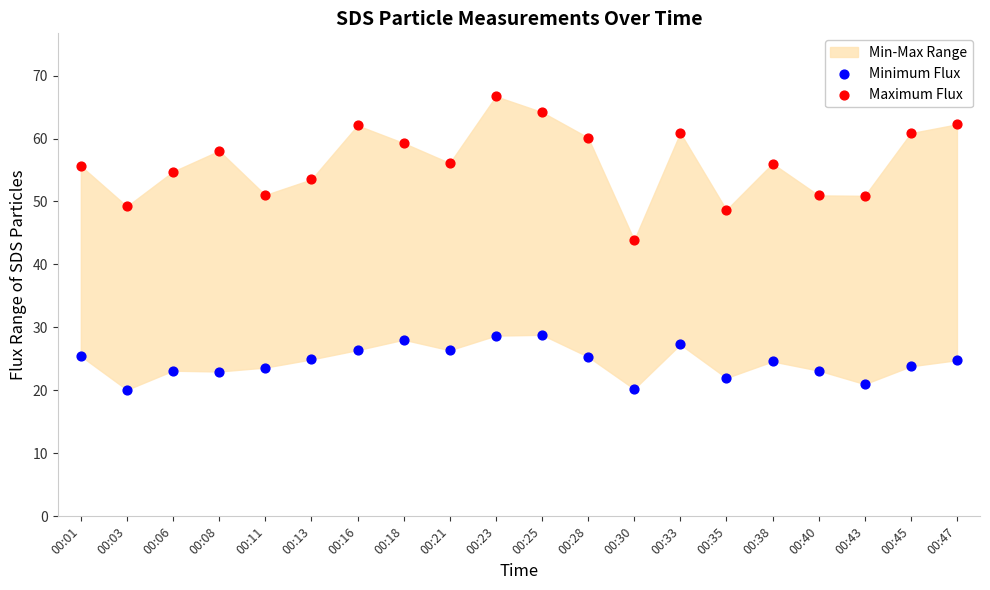

Which series reaches the maximum Y coordinate?

Maximum Flux